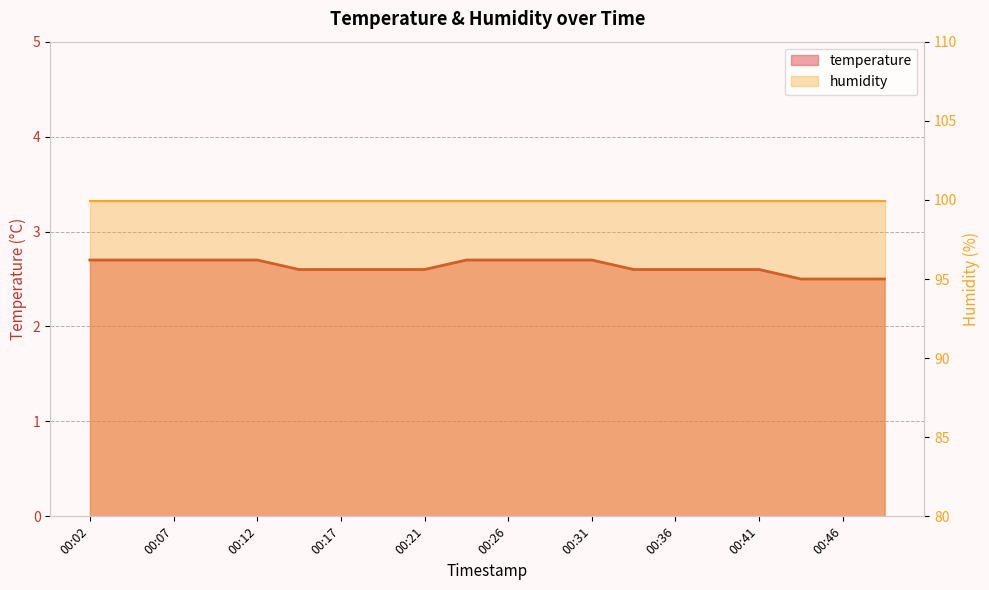

What is the change in value from 00:14 to 00:43?

-0.1